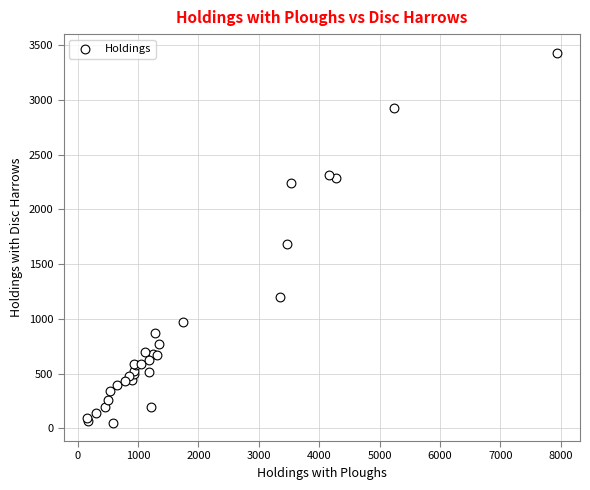

What Y value in the scatter plot is closest to 1742?

1679